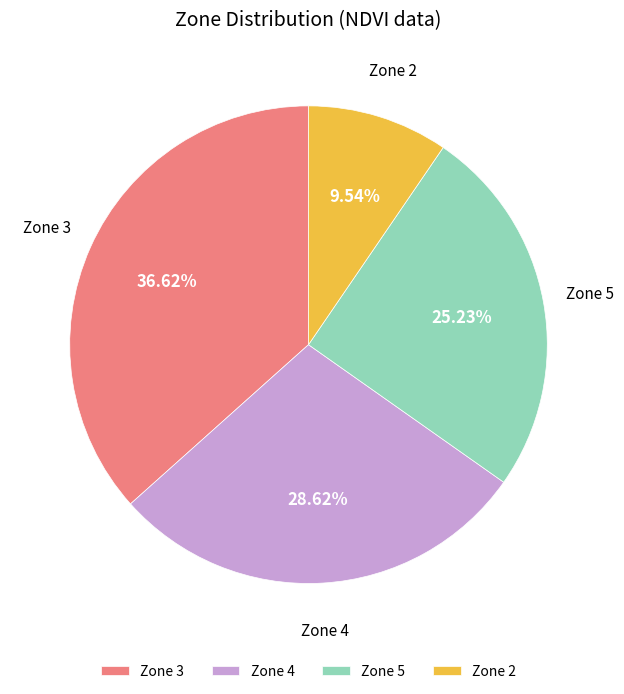

Is there any slice that represents more than half of the pie?

No